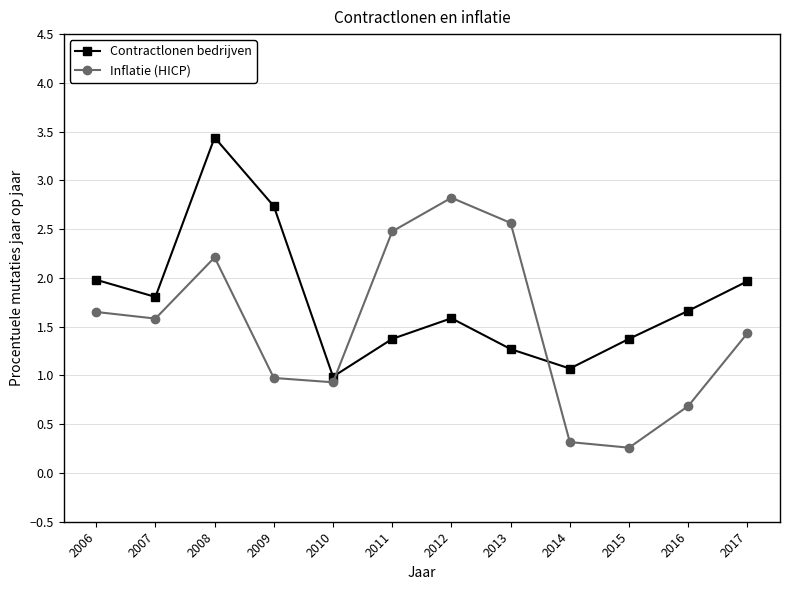

At which category does the chart reach its peak across all series?

2008